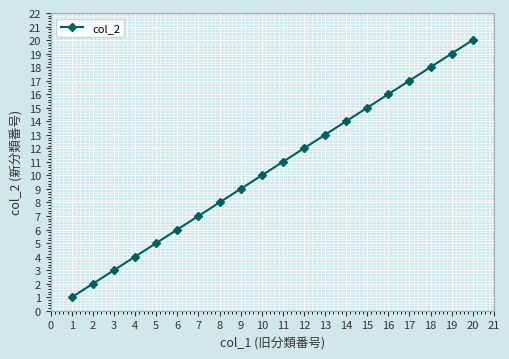

The value at 7 is 14. True or false?

False